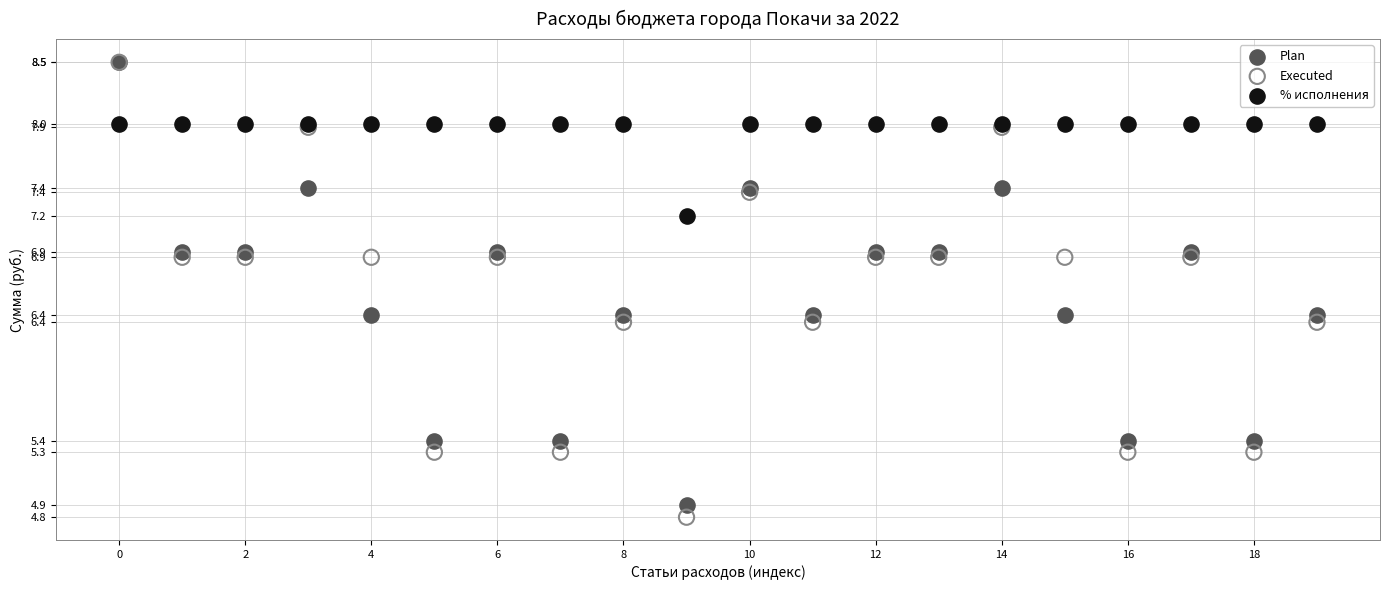

Which series has the largest Y range (max minus min)?

Executed